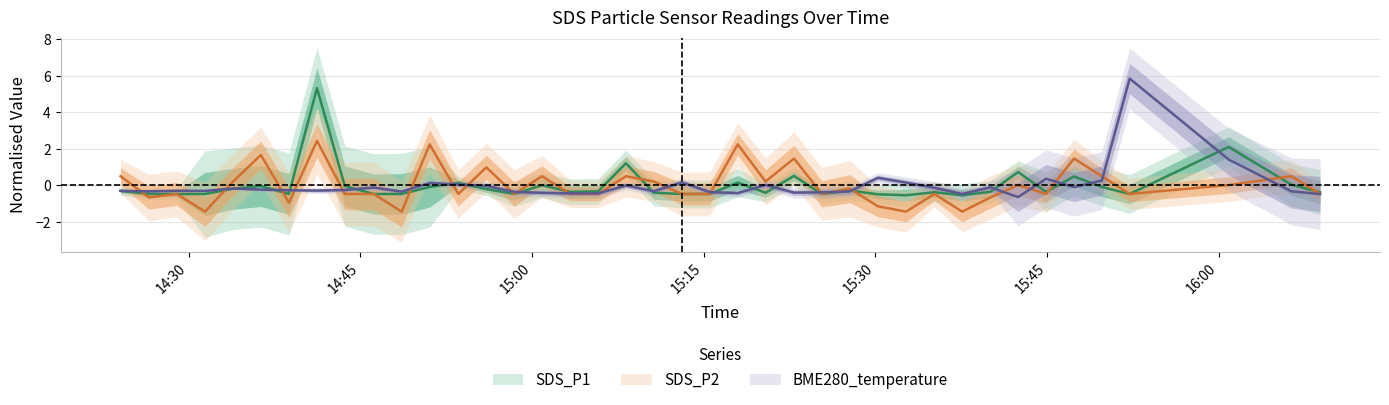

True or false: BME280_temperature and SDS_P2 cross at least once.

True